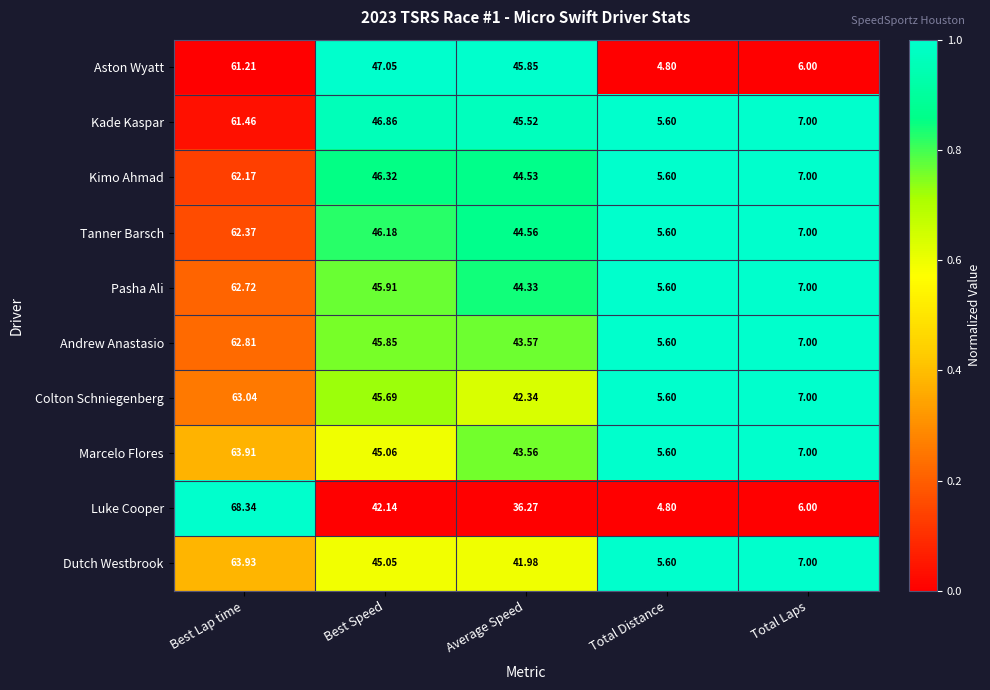

At which category does the chart reach its minimum across all series?

Total Distance